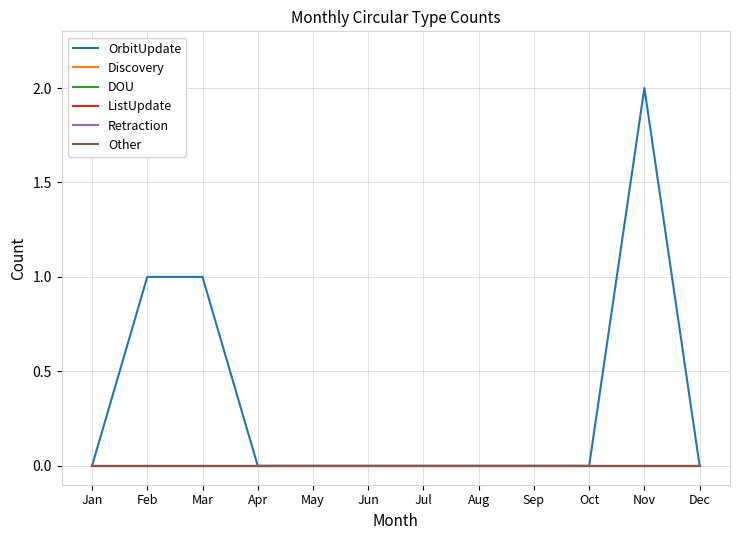

Does the chart display data point markers on the line(s)?

No